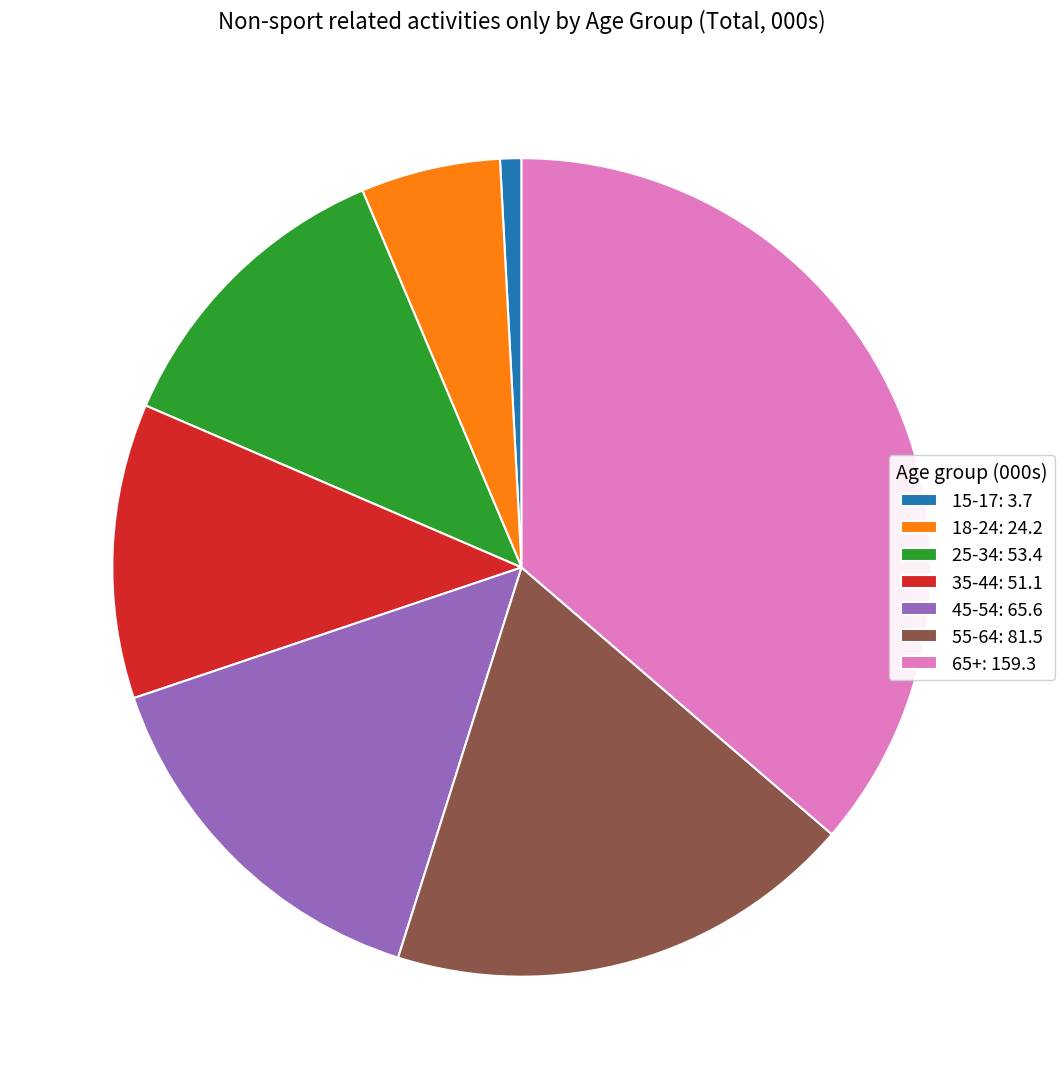

Is the sum of 18-24 and 35-44 greater than half?

No